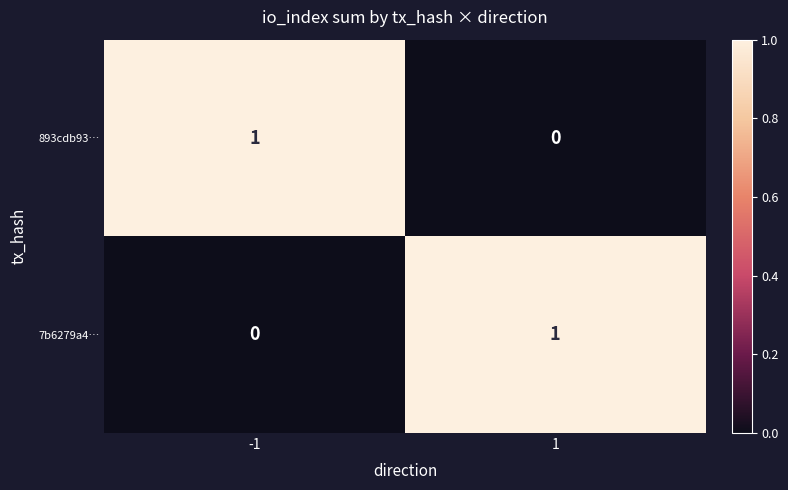

Reading left to right, extract all data points from this chart.

893cdb93…: 1	0
7b6279a4…: 0	1